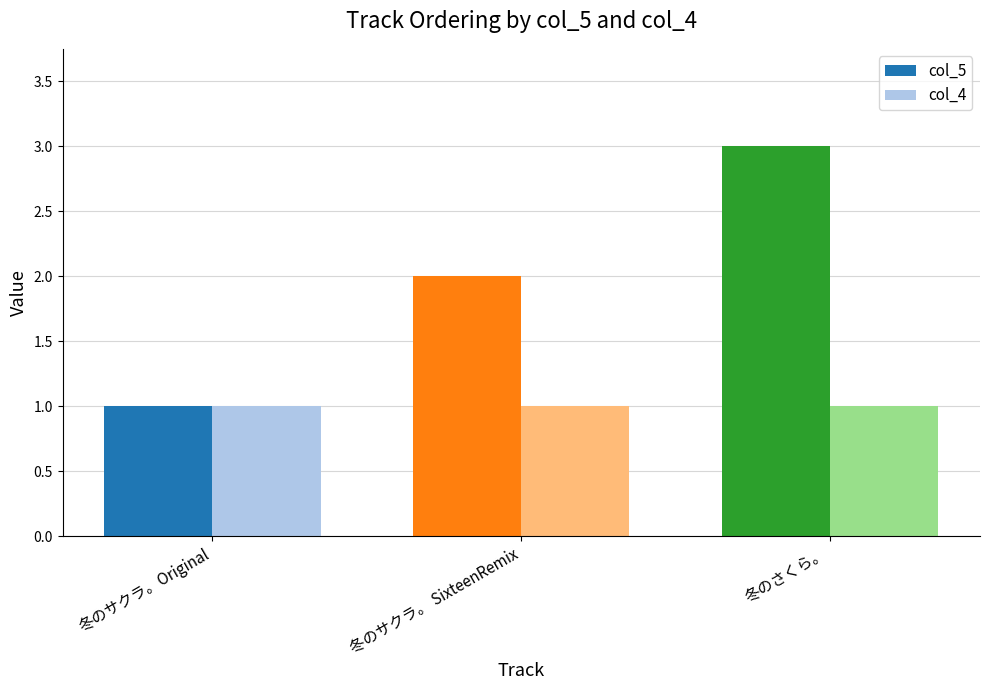

Is the value of col_4 at 冬のさくら。 greater than the value of col_5 at 冬のサクラ。 SixteenRemix?

No